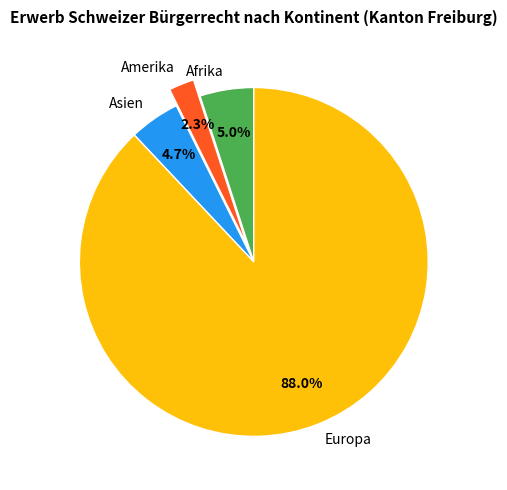

Approximately how many times larger is the value at Afrika compared to Asien?

1.1